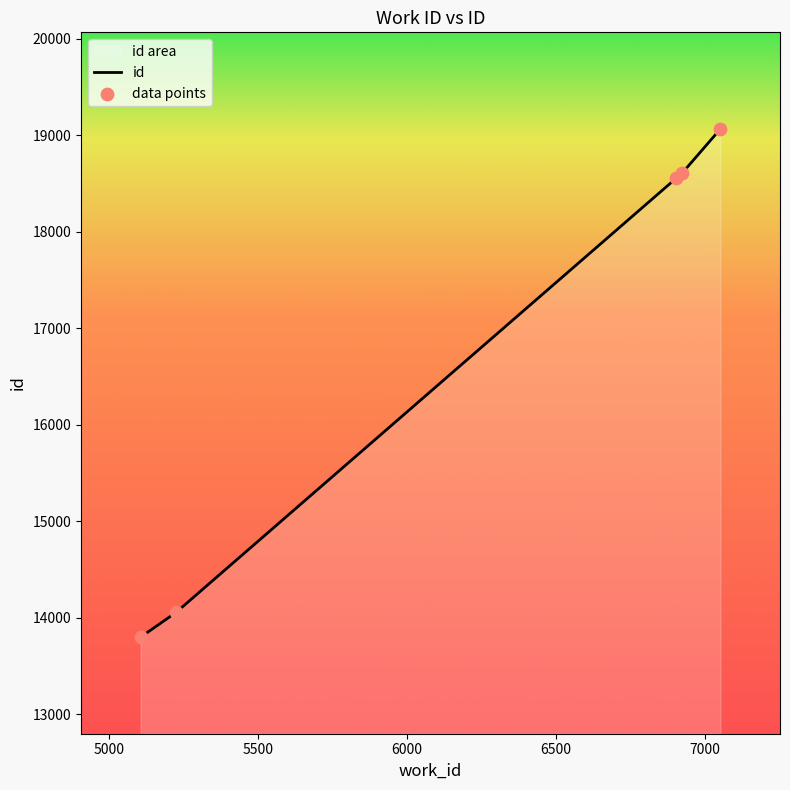

Between 5225 and 7053, which is larger?

7053